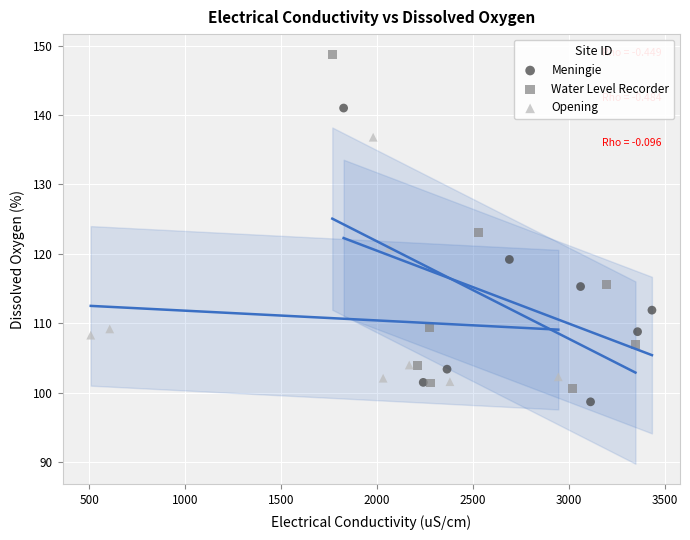

Which series has the largest Y range (max minus min)?

Water Level Recorder